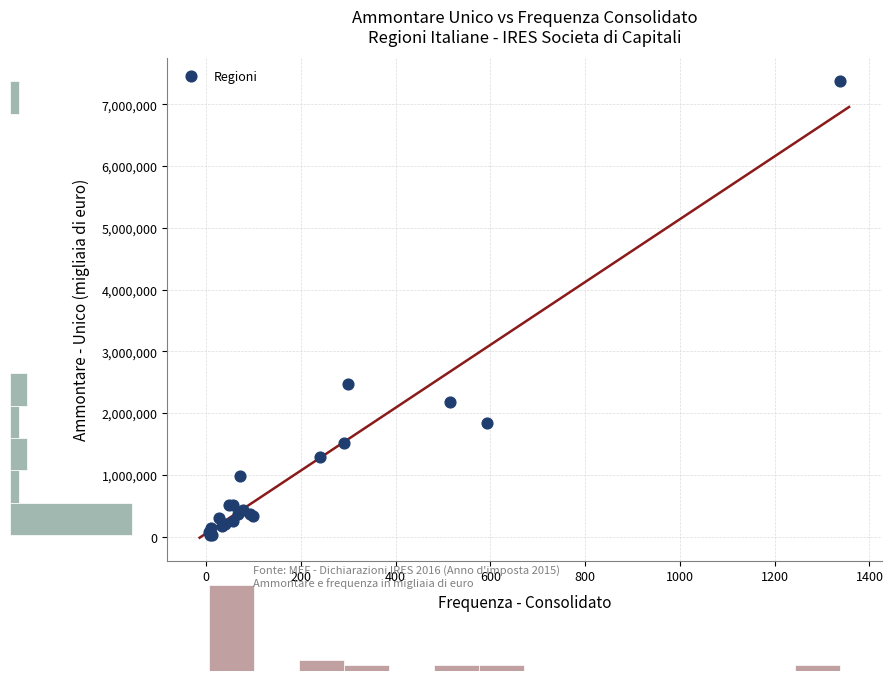

What Y value in the scatter plot is closest to 3698863?

2478302